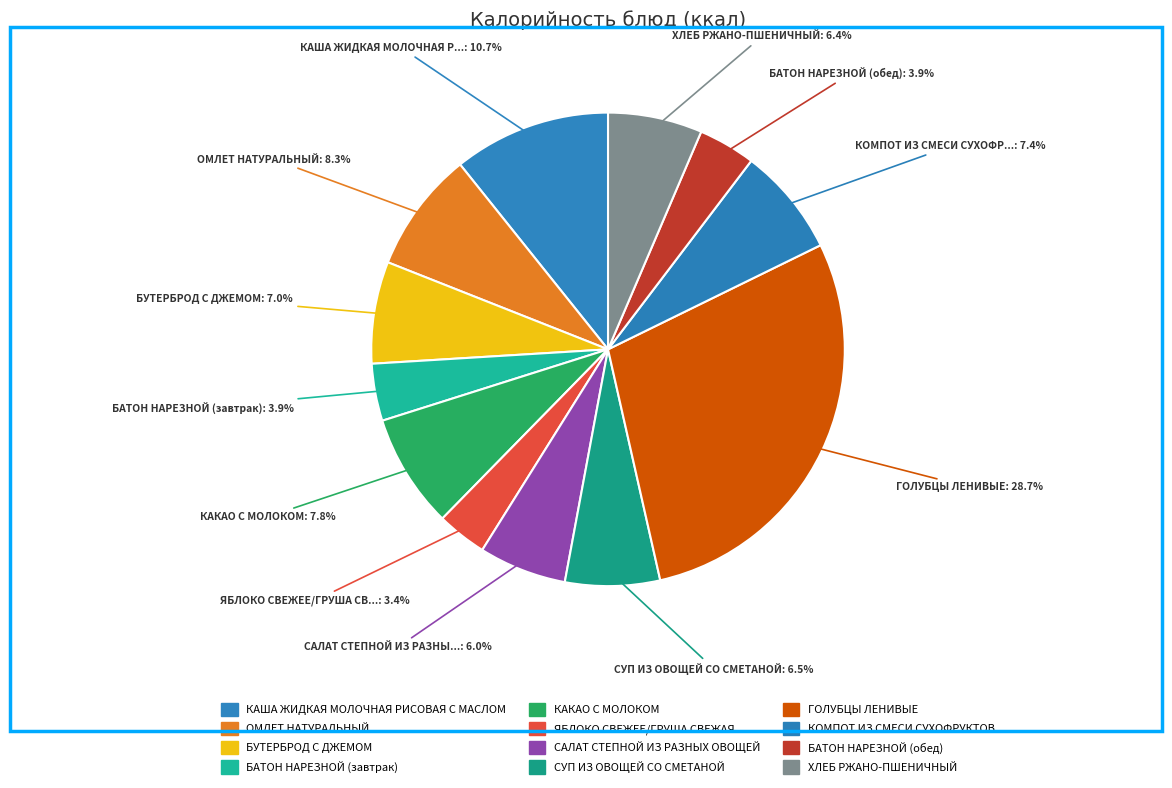

To the nearest percent, what portion does БАТОН НАРЕЗНОЙ (обед) represent?

4%